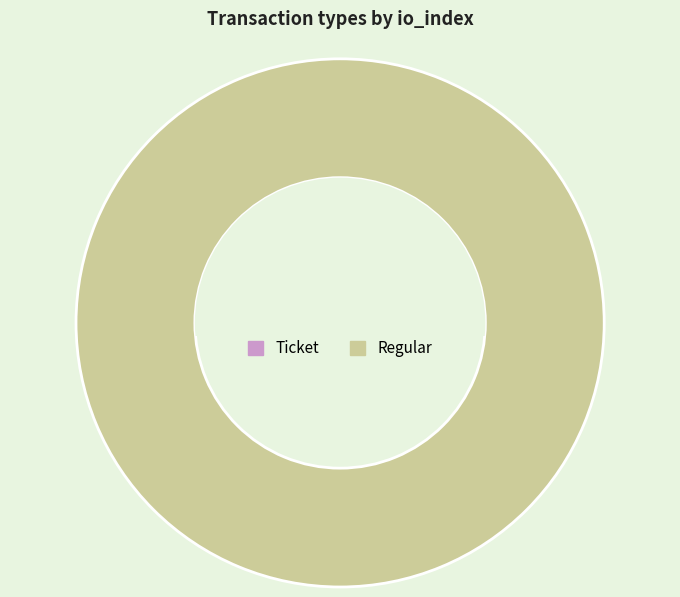

The Regular slice represents 93% of the pie. True or false?

False